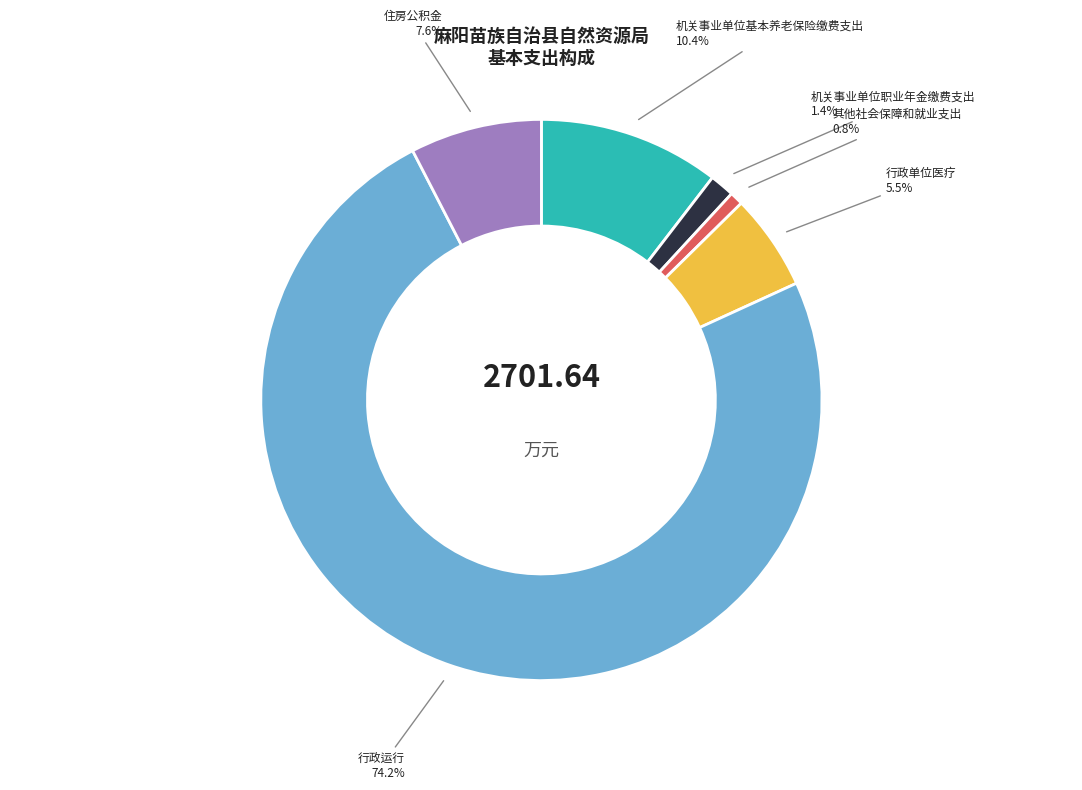

True or false: 机关事业单位职业年金缴费支出 accounts for 11% of the total.

False